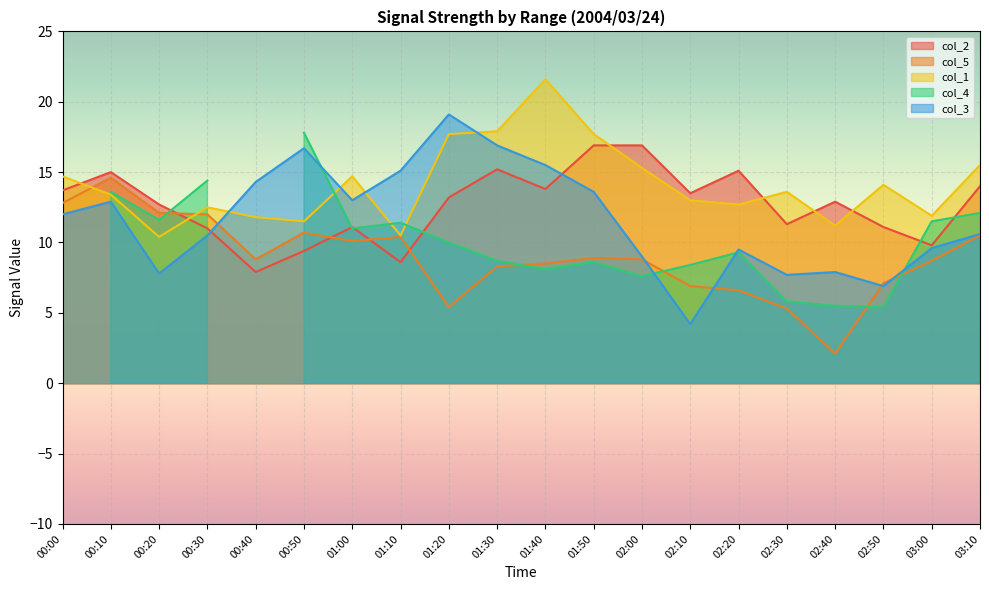

What is the difference between the maximum and minimum values in the col_3 series?

14.9